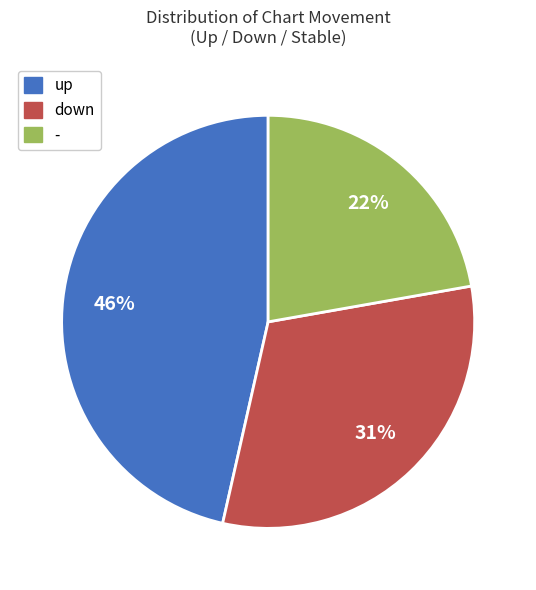

Is the sum of up and - greater than half?

Yes